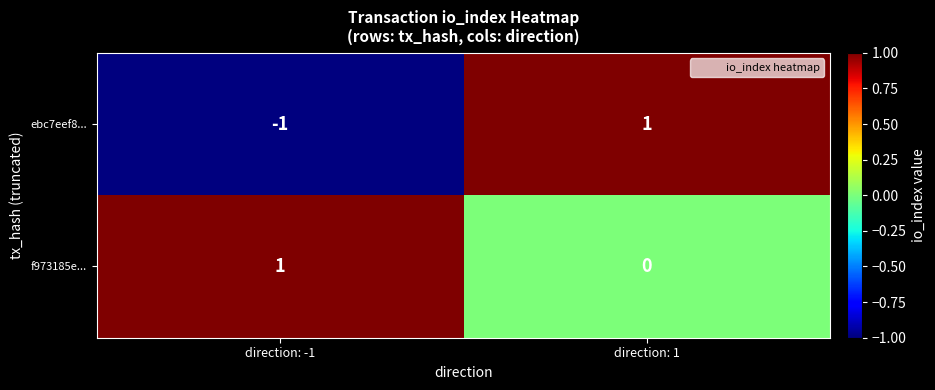

Is it true that ebc7eef8... equals 0 at direction: -1?

False